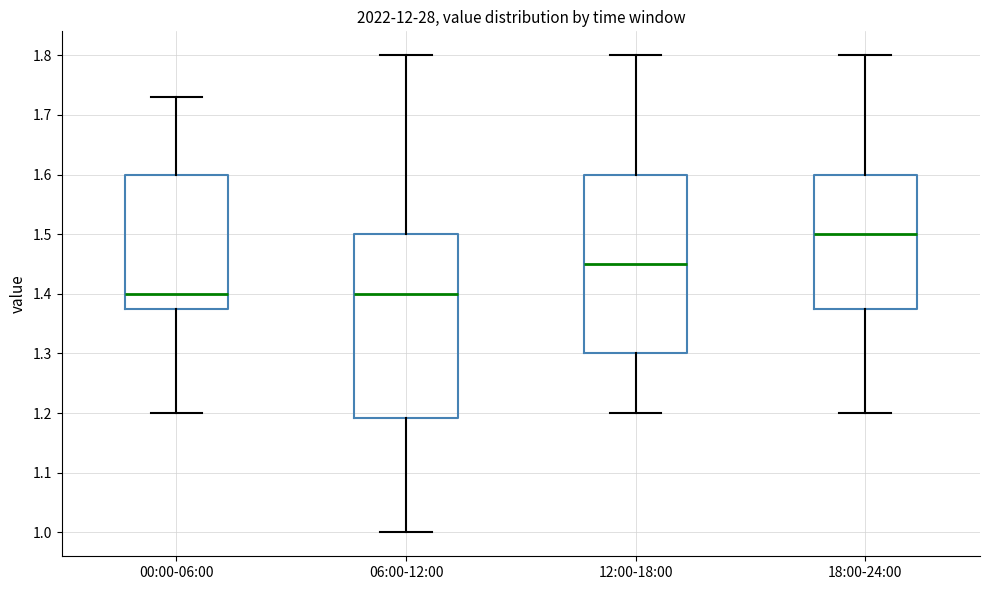

Reading left to right, read every box against the y-axis: the position of its median line, the range the box covers, and the ends of its whiskers. The values are not printed on the chart, so give them approximately, as read against the axis.

00:00-06:00: median 1.40, box 1.38 to 1.60, whiskers 1.20 to 1.73
06:00-12:00: median 1.40, box 1.19 to 1.50, whiskers 1.00 to 1.80
12:00-18:00: median 1.45, box 1.30 to 1.60, whiskers 1.20 to 1.80
18:00-24:00: median 1.50, box 1.38 to 1.60, whiskers 1.20 to 1.80